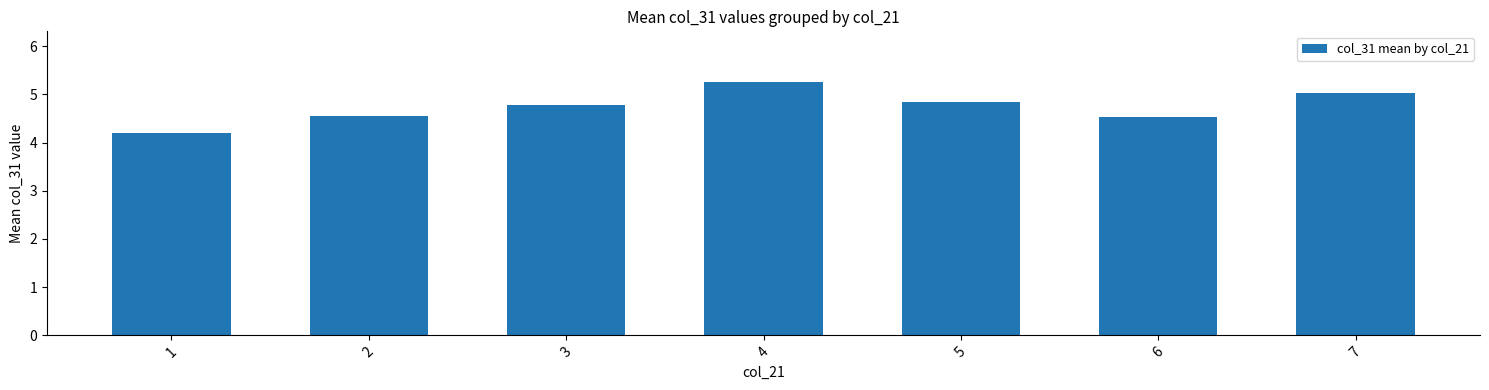

Approximately how many times larger is the value at 7 compared to 2?

1.1